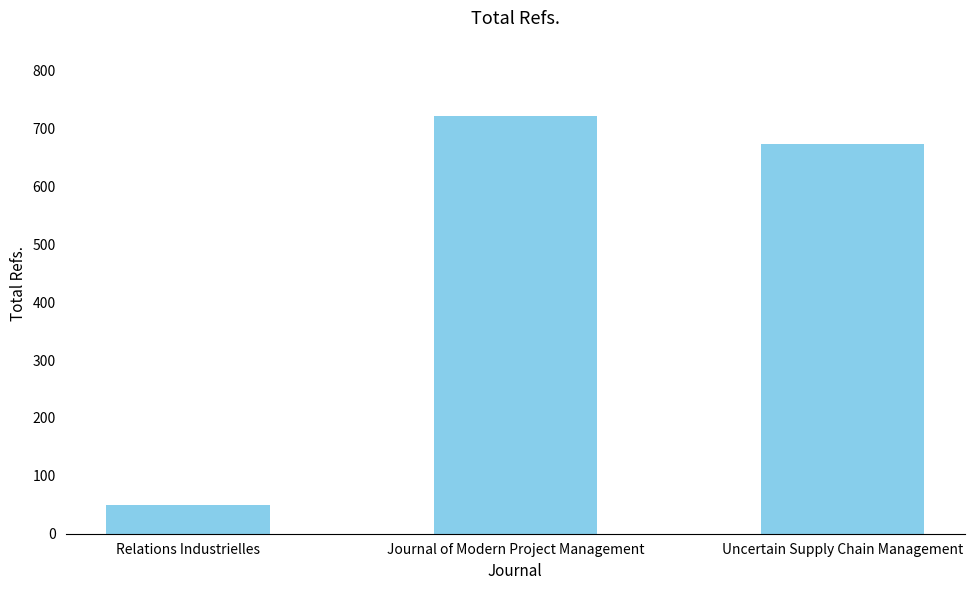

Read the value at Uncertain Supply Chain Management.

673